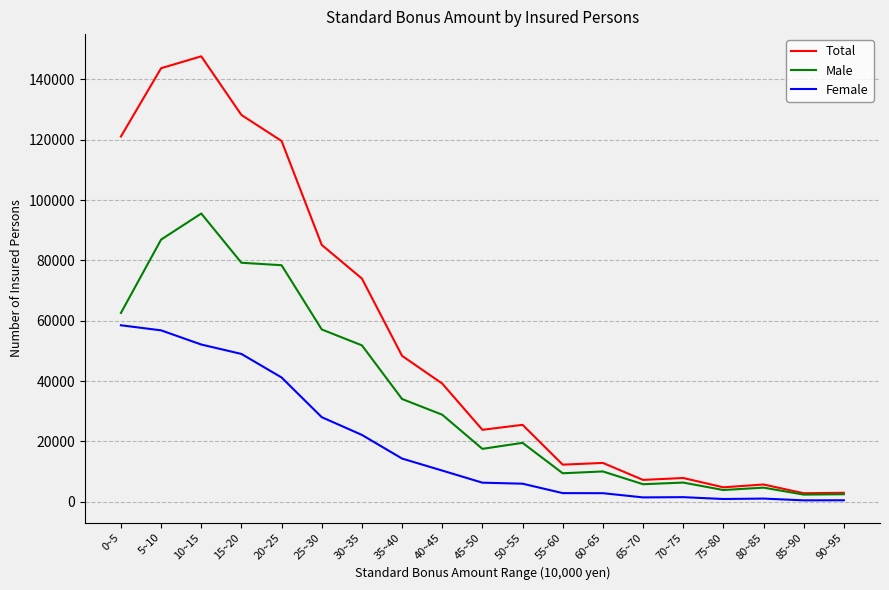

What are all the series names shown in the legend?

Total, Male, Female